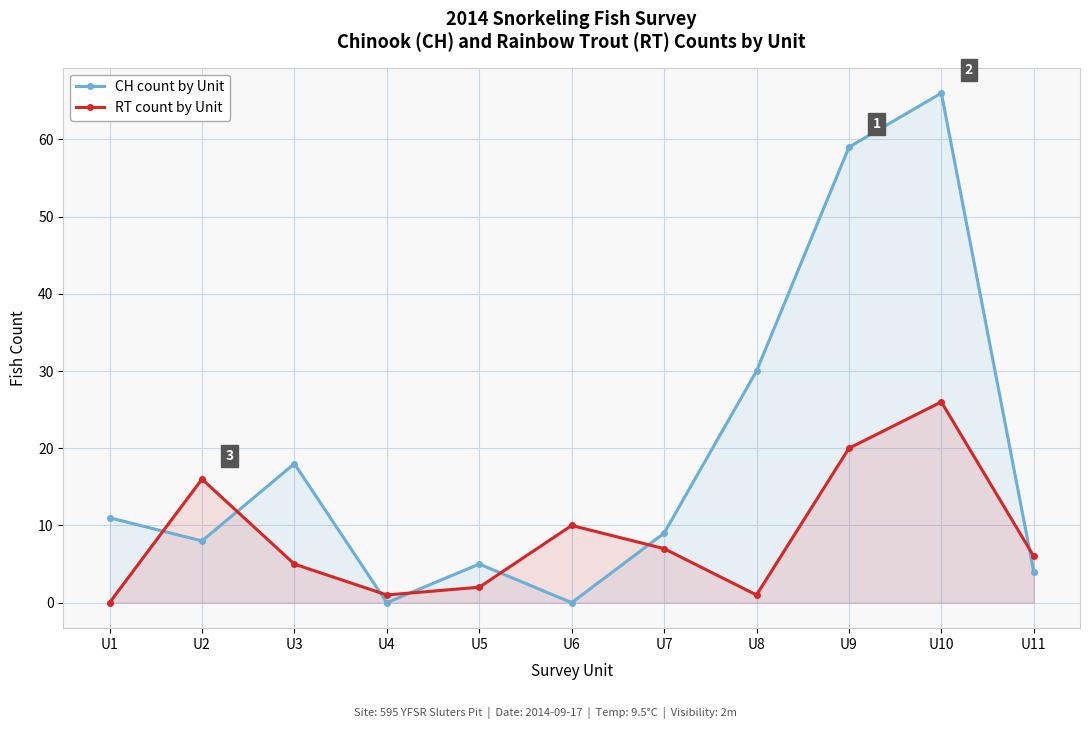

Which category has the highest value across all series?

U10